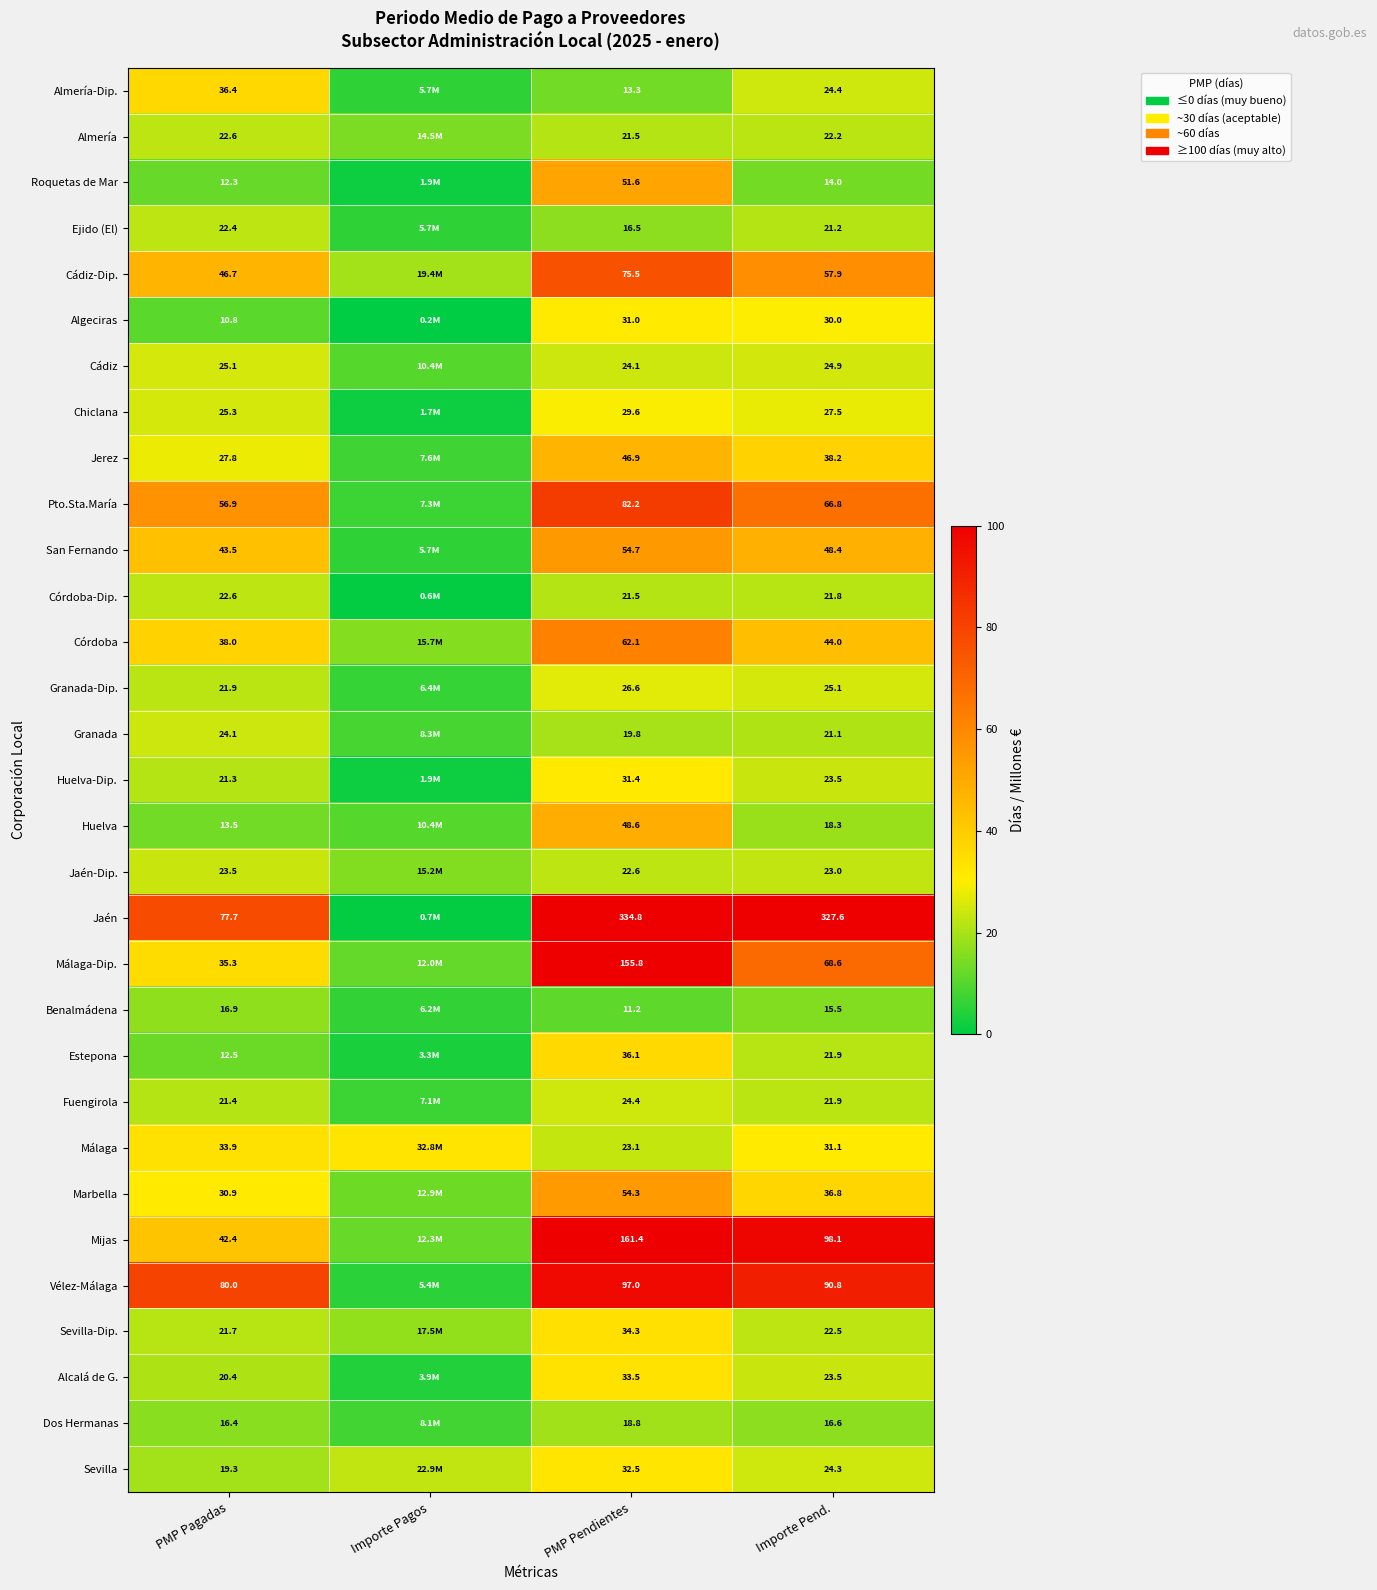

Is it true that Málaga equals 33.9 at PMP Pagadas?

True